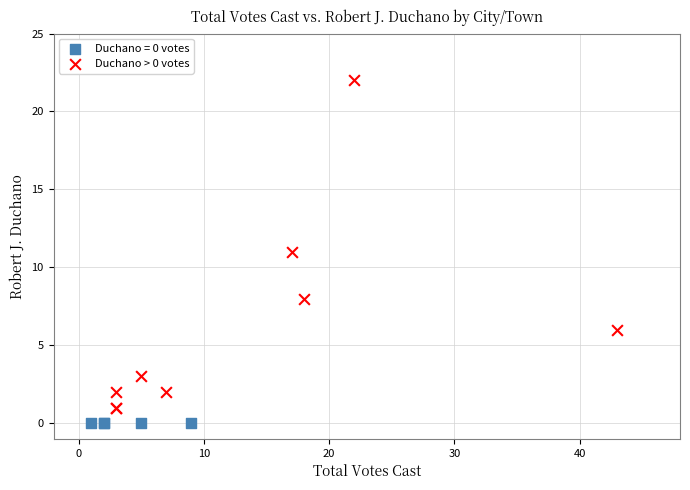

Which series contains the highest Y value?

Duchano > 0 votes